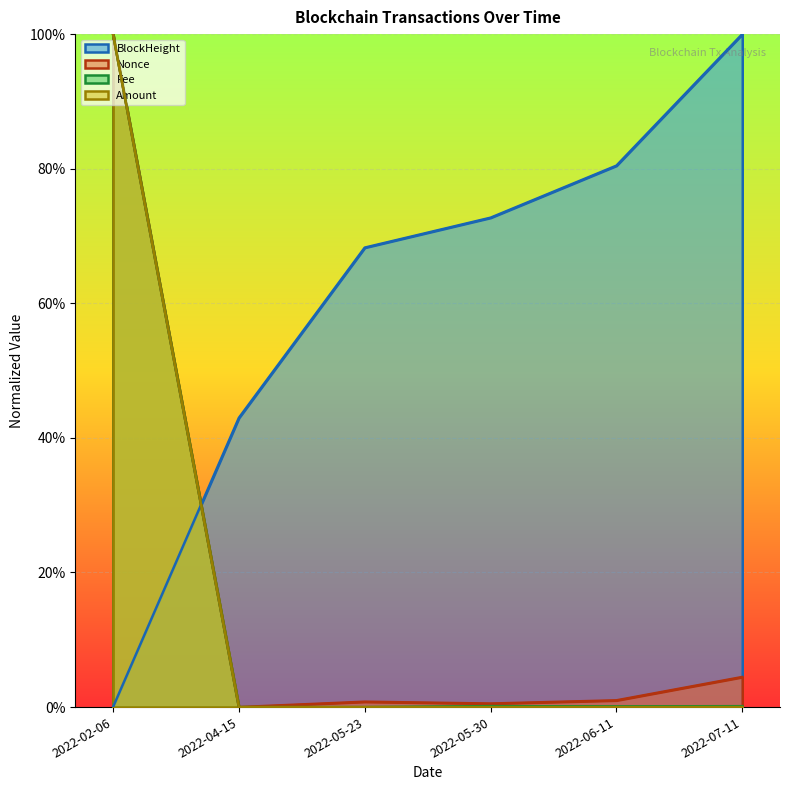

What is the spread (max minus min) of values at 2022-05-23?

0.7